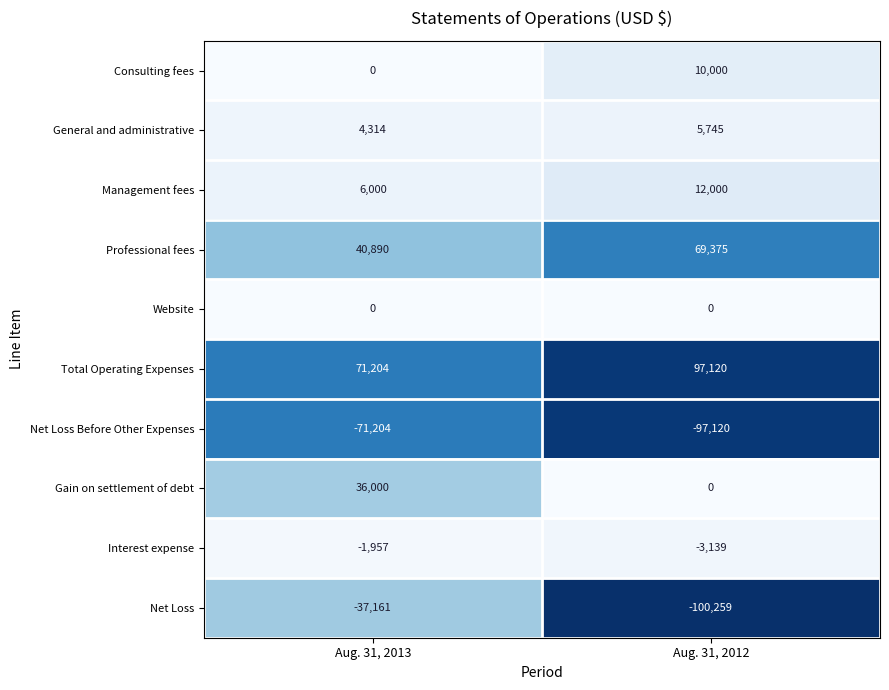

The Interest expense series shows -1957 at Aug. 31, 2013. True or false?

True